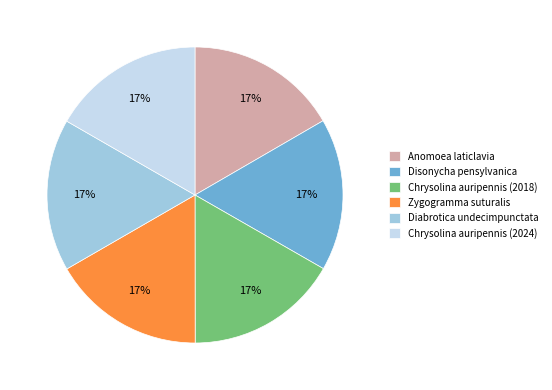

Count the number of slices in the pie.

6